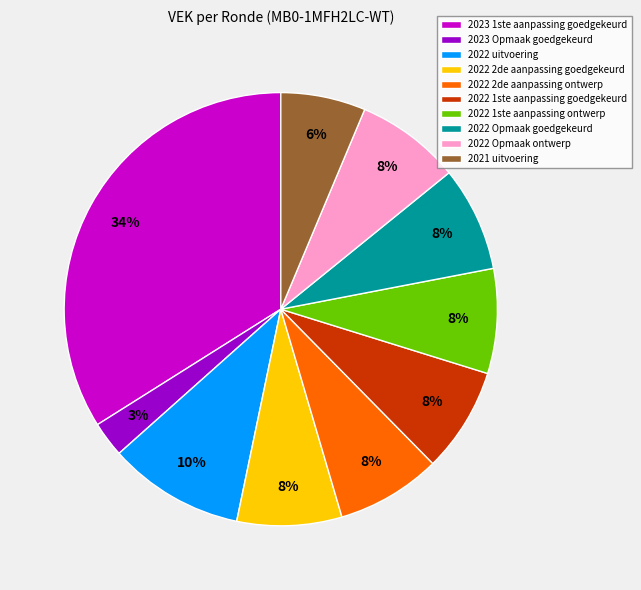

To the nearest percent, what is the difference between the largest and smallest slice percentages?

31%